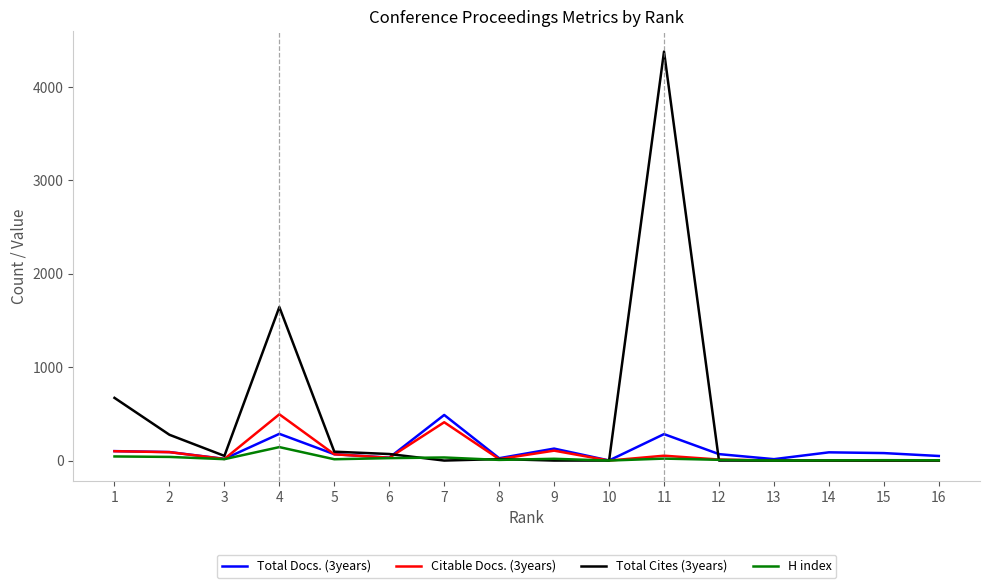

Is the value of Total Cites (3years) at 16 greater than the value of Total Docs. (3years) at 9?

No